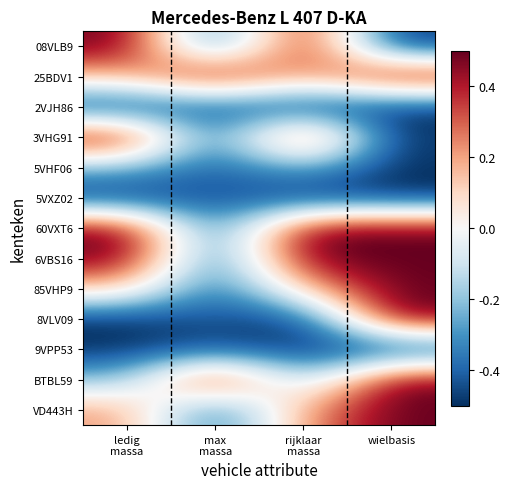

Reading left to right, what are all the values shown in this chart?

08VLB9: ledig
massa=0.5	max
massa=-0.4	rijklaar
massa=0.5	wielbasis=-0.5
25BDV1: ledig
massa=0.2	max
massa=0.5	rijklaar
massa=0.2	wielbasis=0.5
2VJH86: ledig
massa=-0.5	max
massa=-0.4	rijklaar
massa=-0.5	wielbasis=-0.5
3VHG91: ledig
massa=0.5	max
massa=-0.4	rijklaar
massa=0.5	wielbasis=-0.5
5VHF06: ledig
massa=-0.2	max
massa=-0.4	rijklaar
massa=-0.2	wielbasis=-0.5
5VXZ02: ledig
massa=-0.5	max
massa=-0.4	rijklaar
massa=-0.5	wielbasis=-0.5
60VXT6: ledig
massa=0.5	max
massa=-0.4	rijklaar
massa=0.5	wielbasis=0.5
6VBS16: ledig
massa=0.5	max
massa=-0.4	rijklaar
massa=0.5	wielbasis=0.5
85VHP9: ledig
massa=0.1	max
massa=-0.4	rijklaar
massa=0.1	wielbasis=0.5
8VLV09: ledig
massa=-0.5	max
massa=-0.4	rijklaar
massa=-0.5	wielbasis=0.5
9VPP53: ledig
massa=-0.5	max
massa=-0.4	rijklaar
massa=-0.5	wielbasis=-0.5
BTBL59: ledig
massa=-0.2	max
massa=0.5	rijklaar
massa=-0.2	wielbasis=0.5
VD443H: ledig
massa=0.2	max
massa=-0.4	rijklaar
massa=0.2	wielbasis=0.5